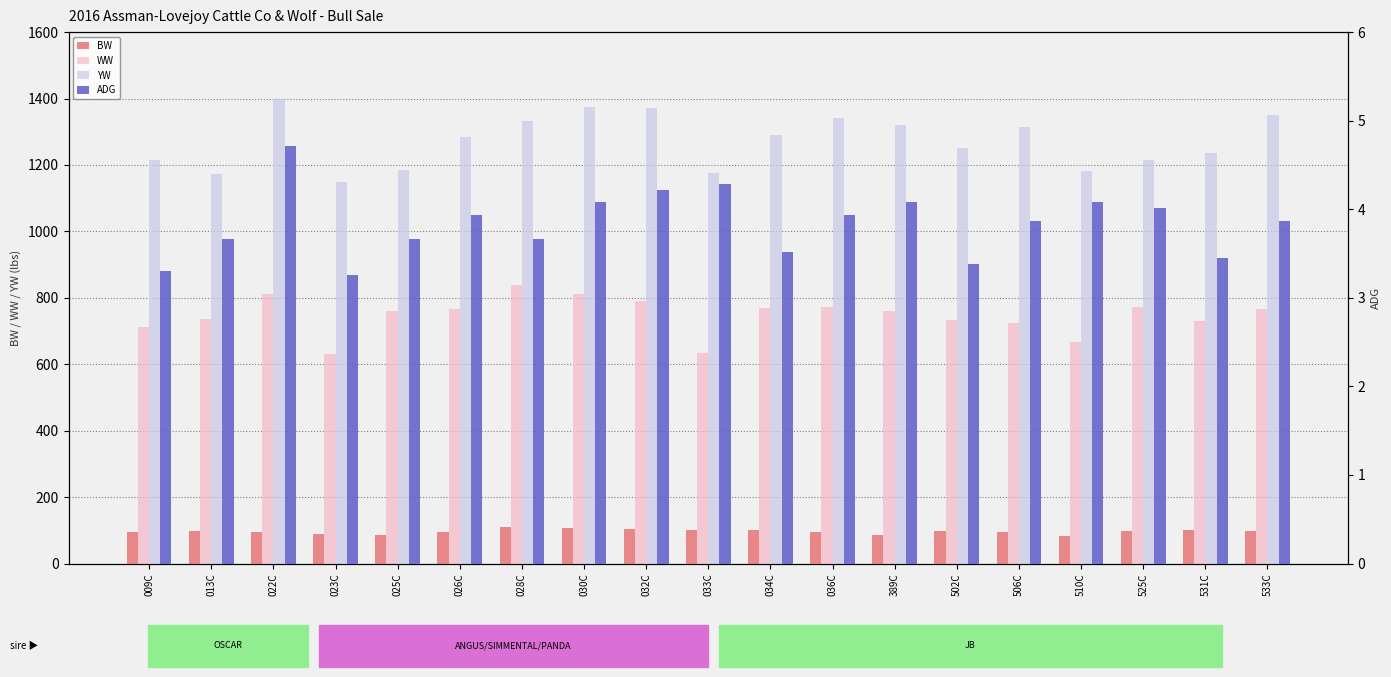

Is it true that WW equals 734.0 at 502C?

True